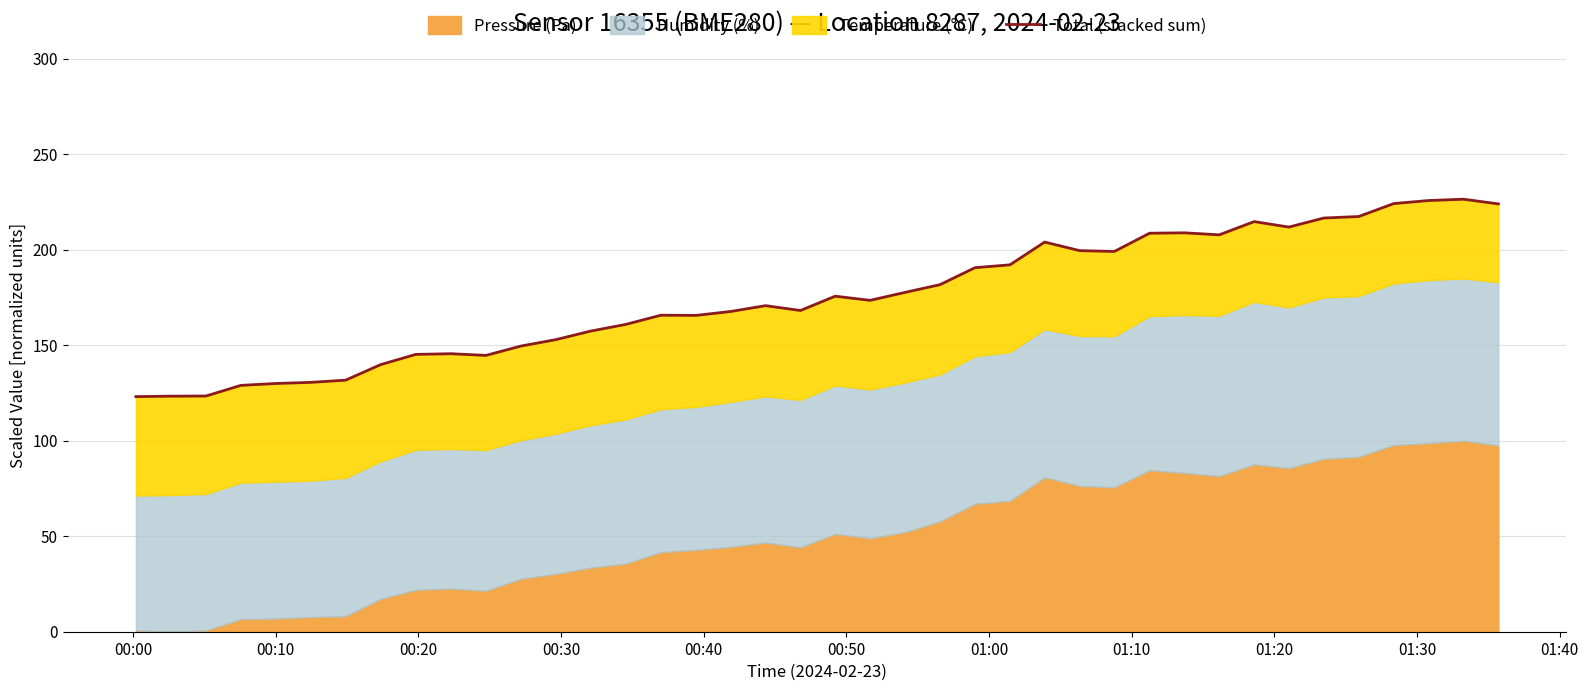

How many interior local valleys (lower than both neighbors) does the data have?

7